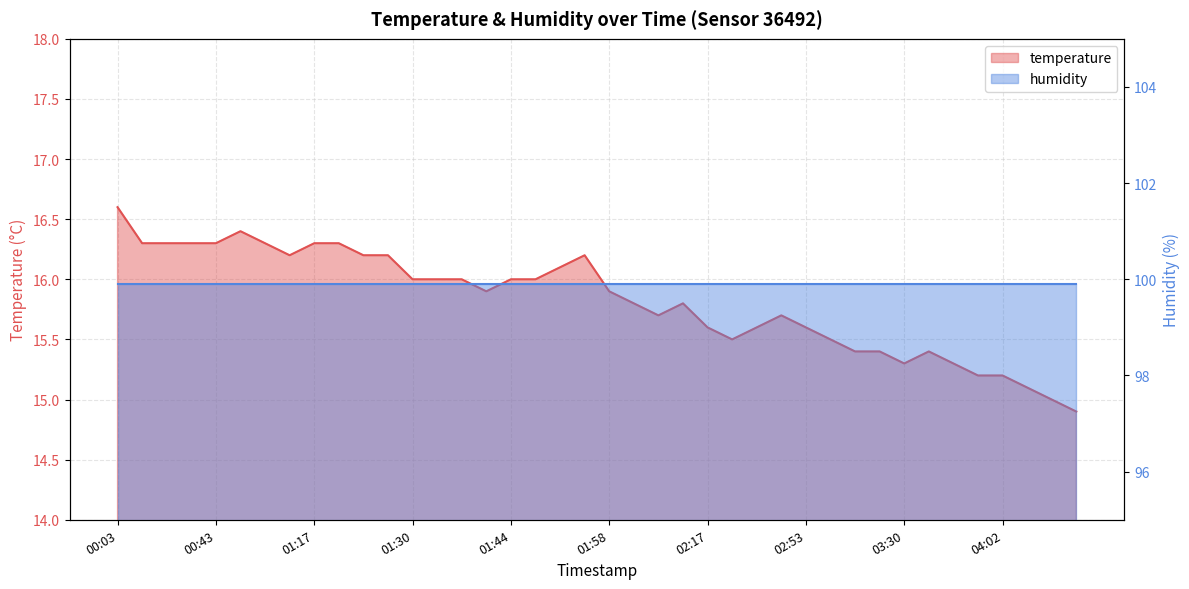

Approximately how many times larger is the value at 02:19 compared to 03:44?

1.0